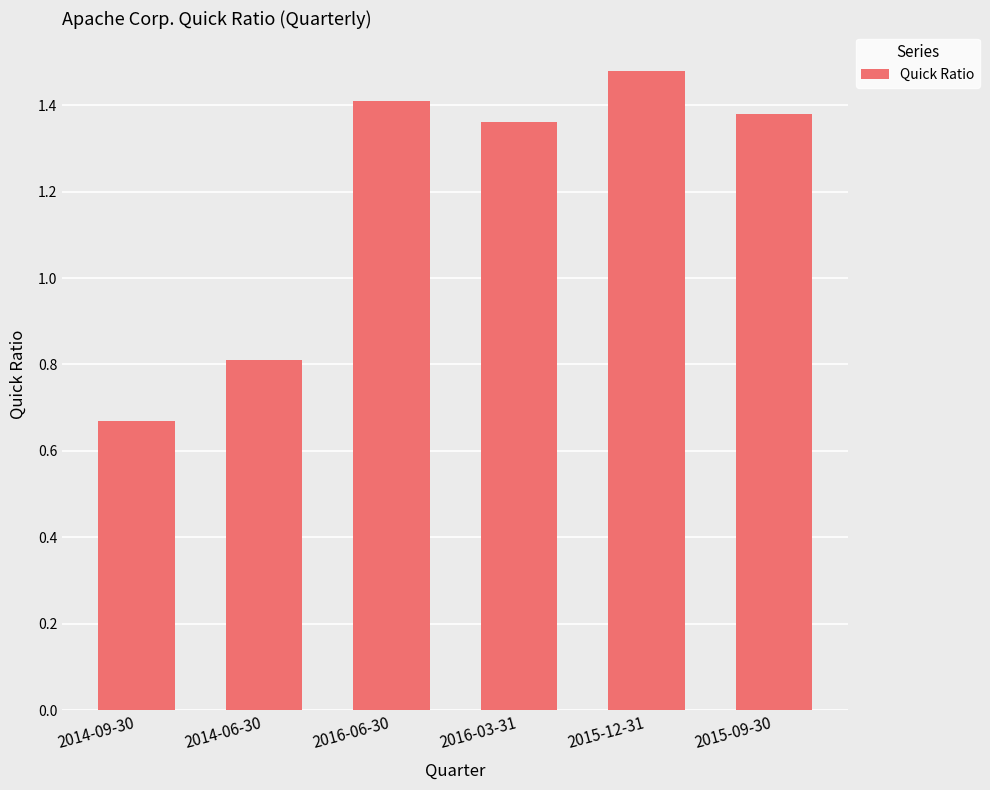

How many categories are shown in the chart?

6